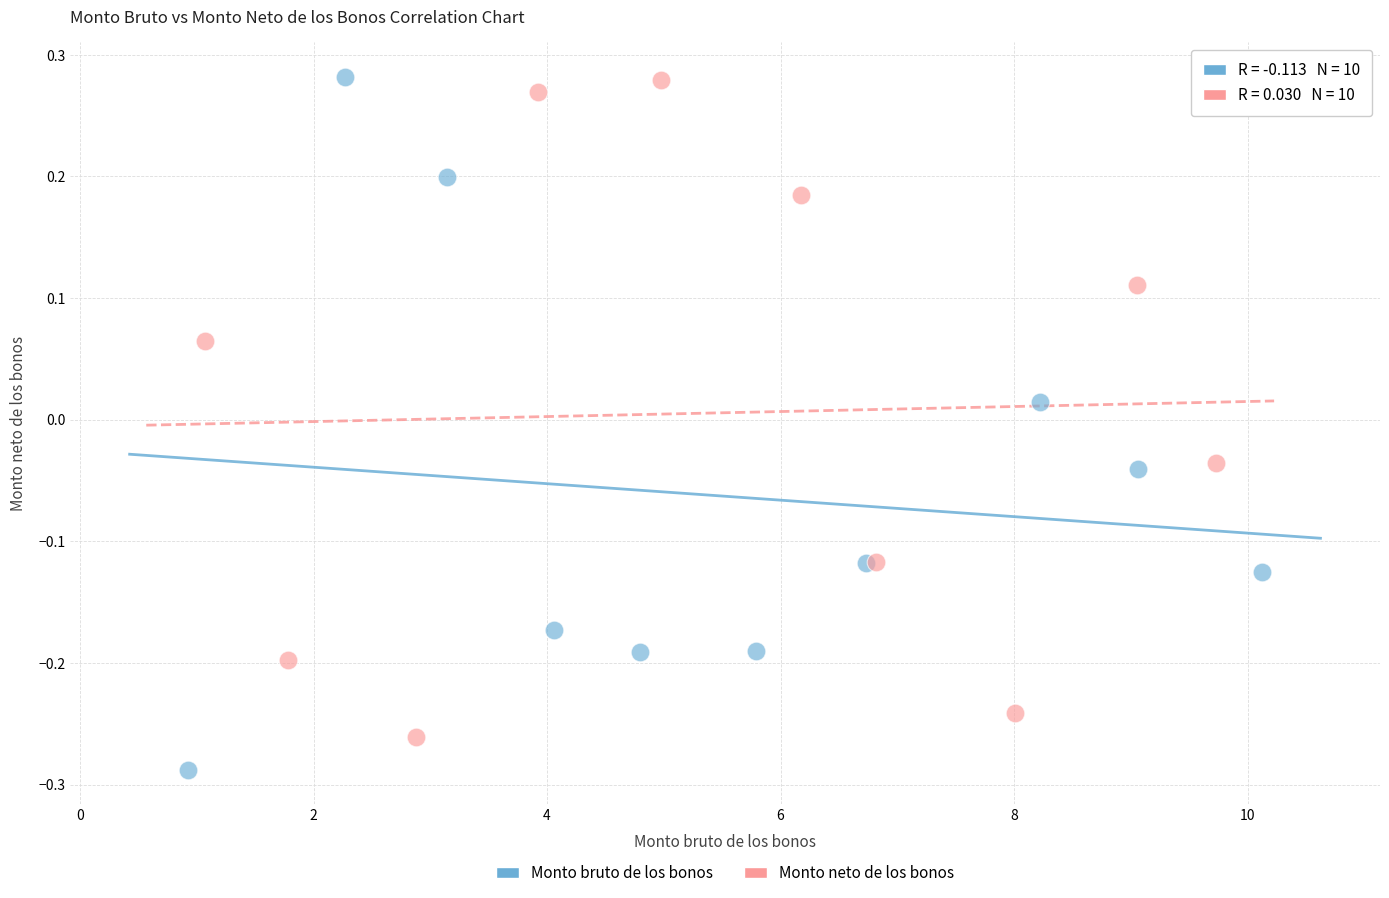

What are all the series names shown in the legend?

Monto bruto de los bonos, Monto neto de los bonos